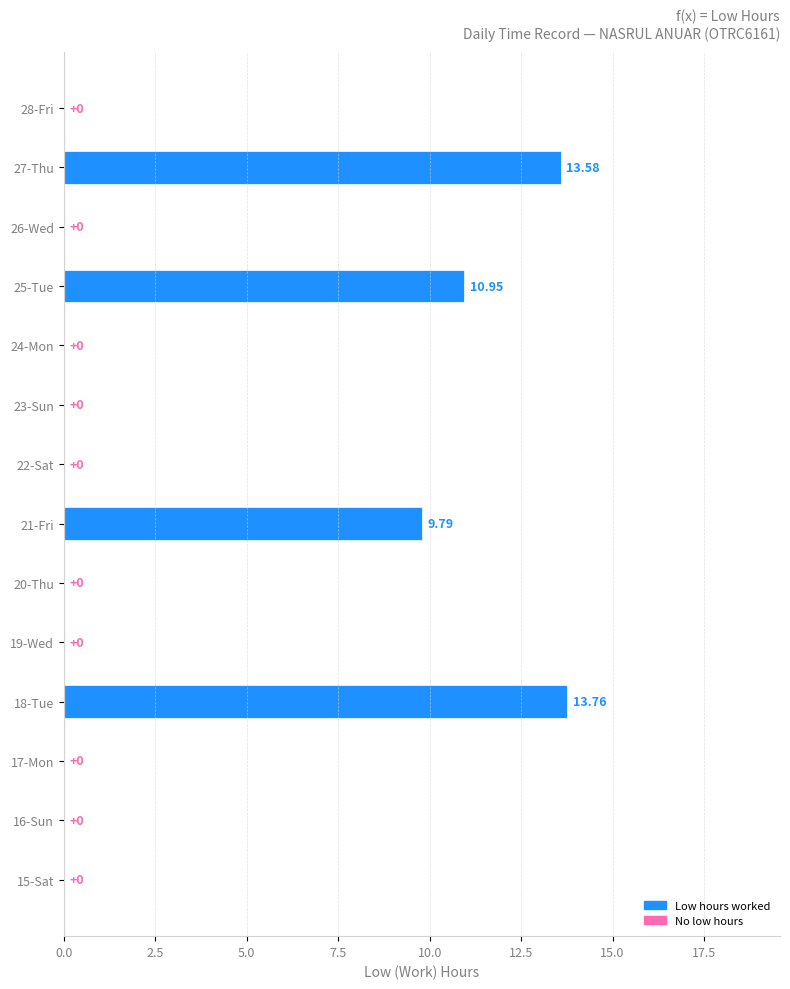

Which has a higher value, 28-Fri or 27-Thu?

27-Thu